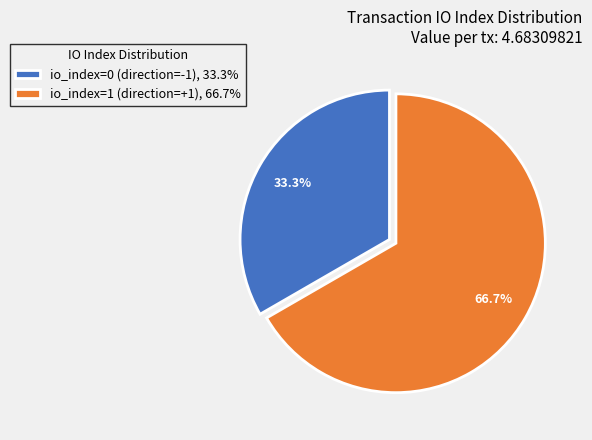

What percentage is NOT represented by io_index=0?

66.7%